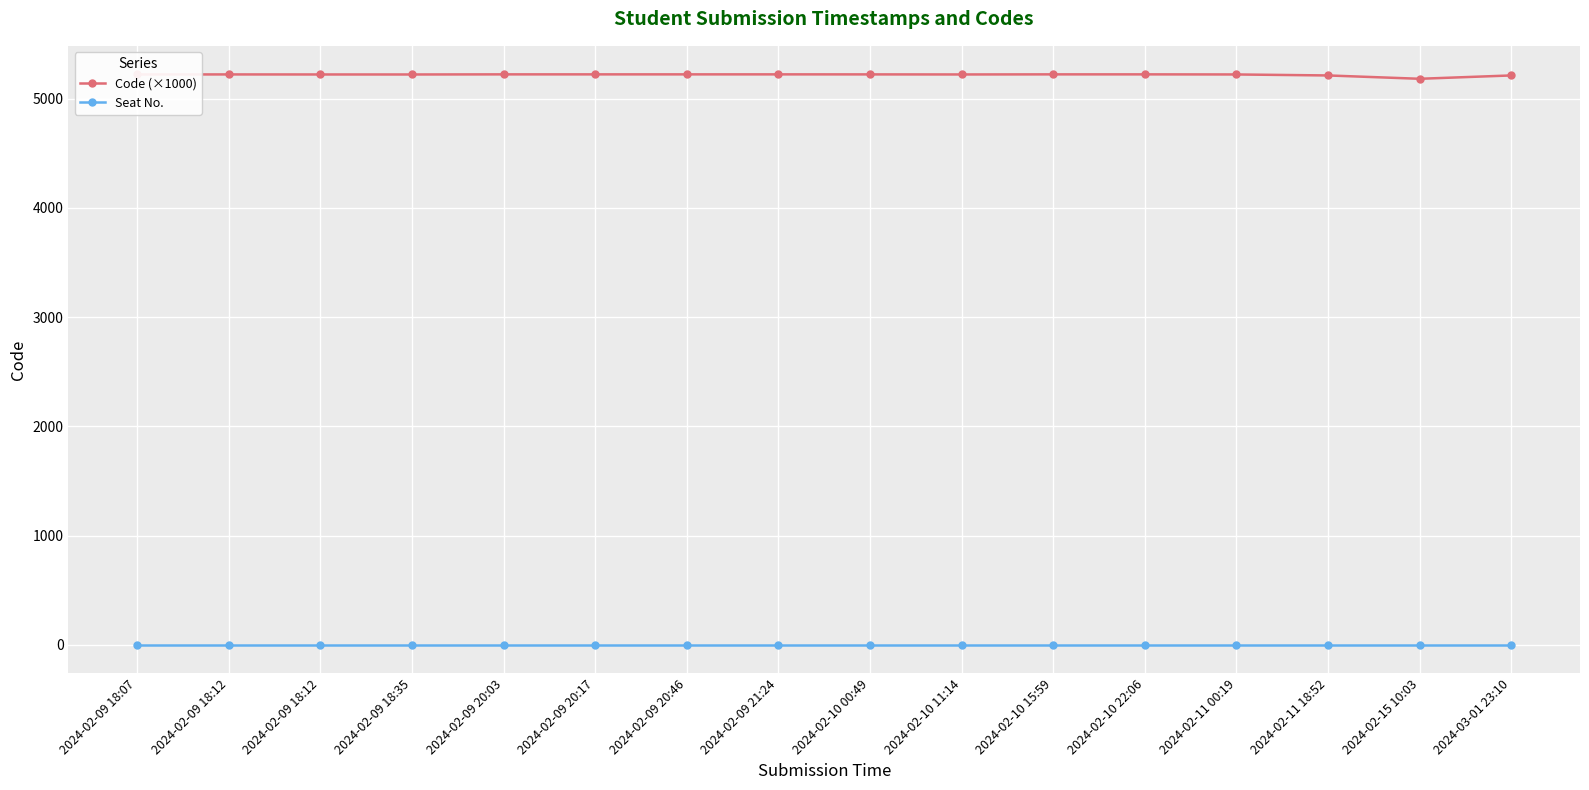

At how many categories does at least one series exceed 4345?

16